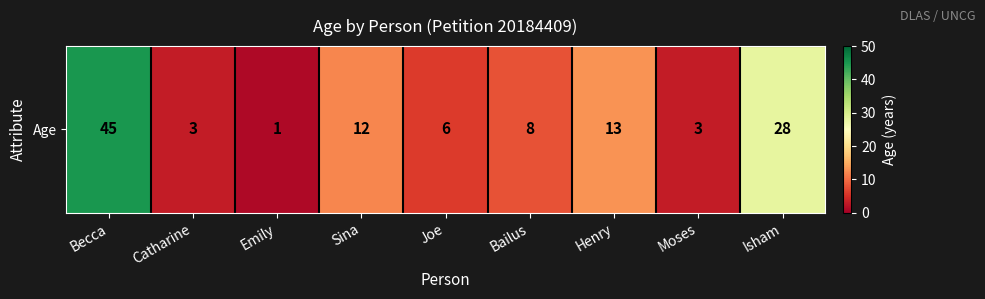

What is the change in value from Henry to Isham?

+15